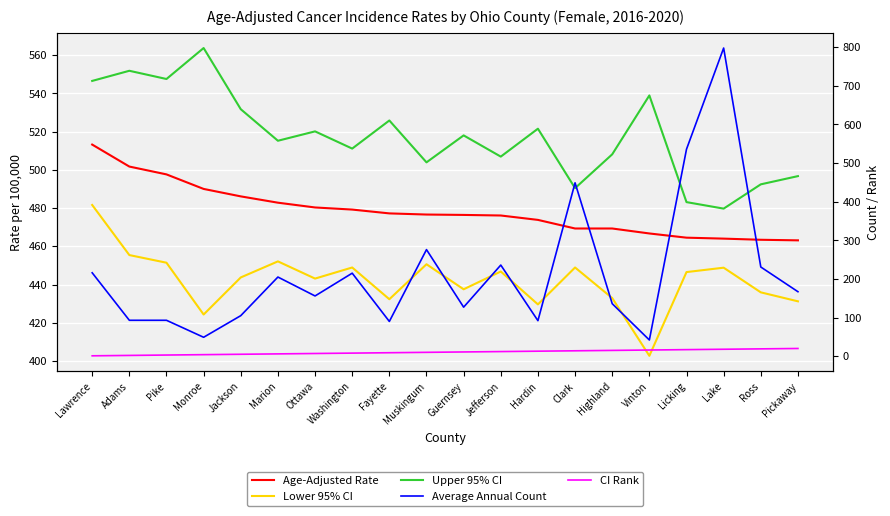

How many lines are shown in the chart?

5